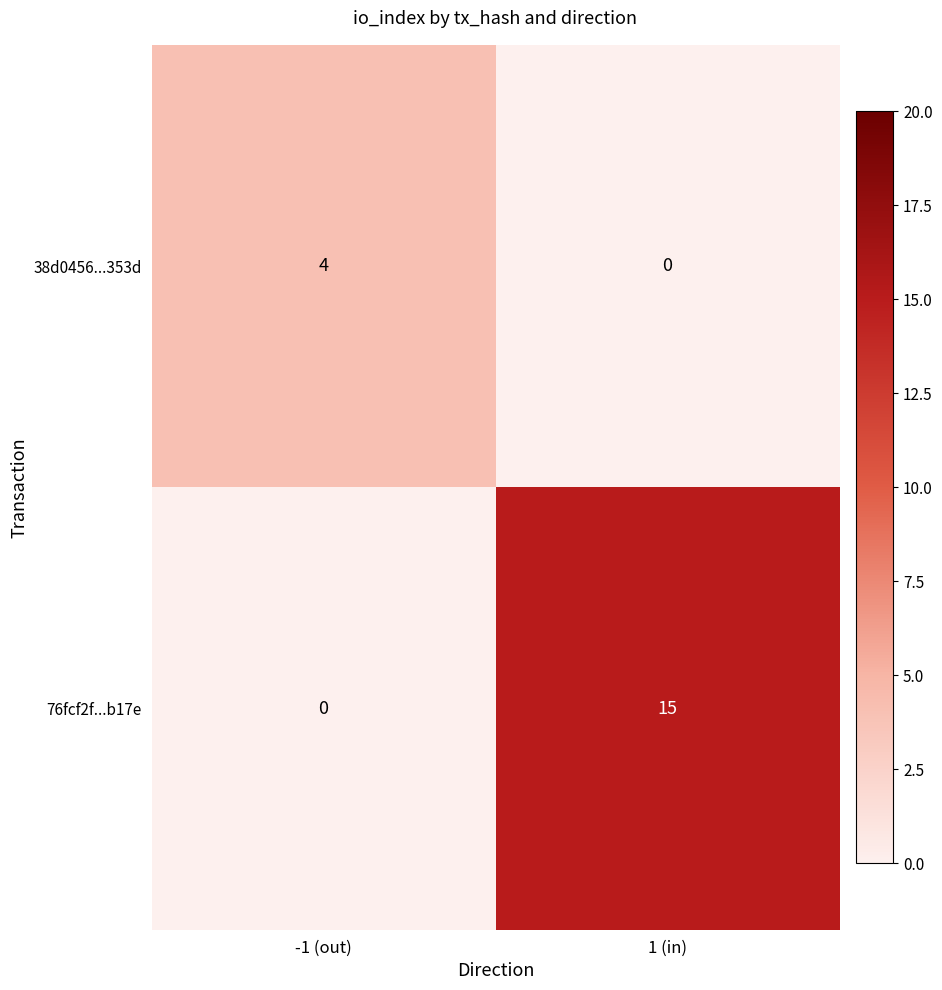

Which series has the widest spread of values?

76fcf2f...b17e